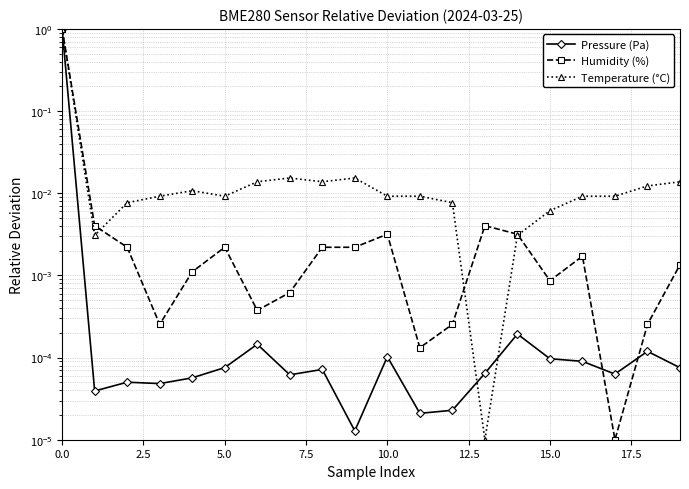

Which has a higher value, 2.5 or 12?

2.5